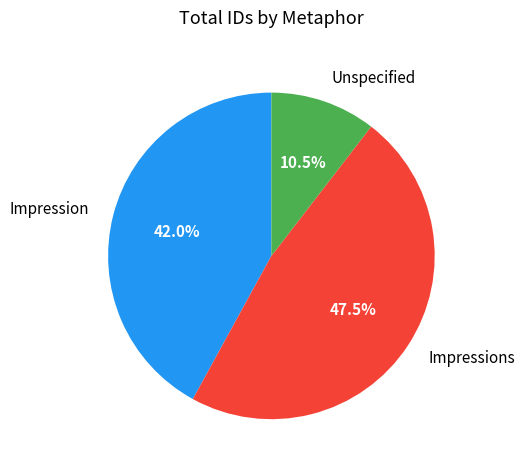

Count the number of slices in the pie.

3